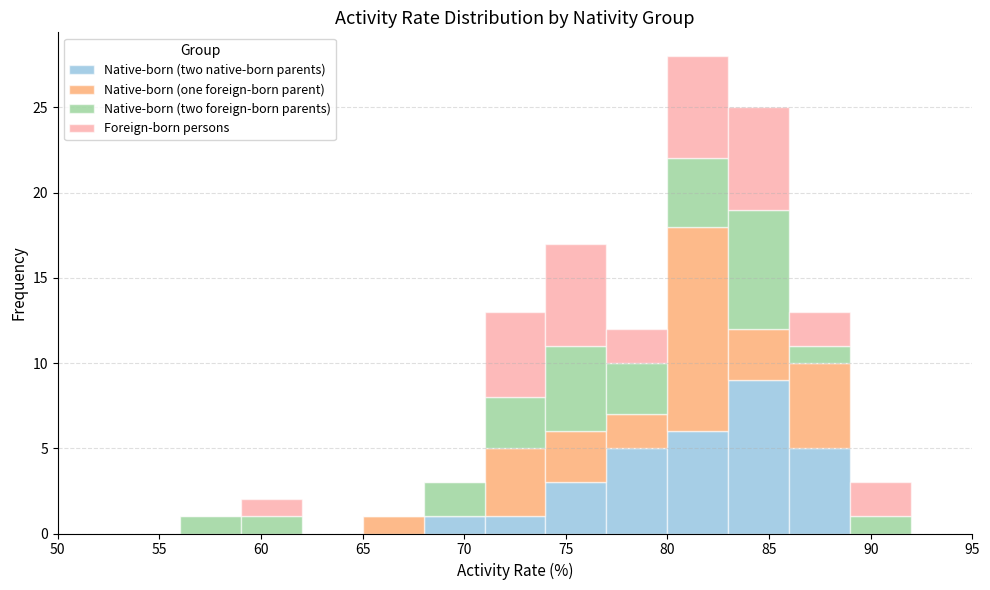

What is the total height of the stacked bar covering 86 to 89 on the x-axis? The values are not printed on the chart, so give them approximately, as read against the axis.

13